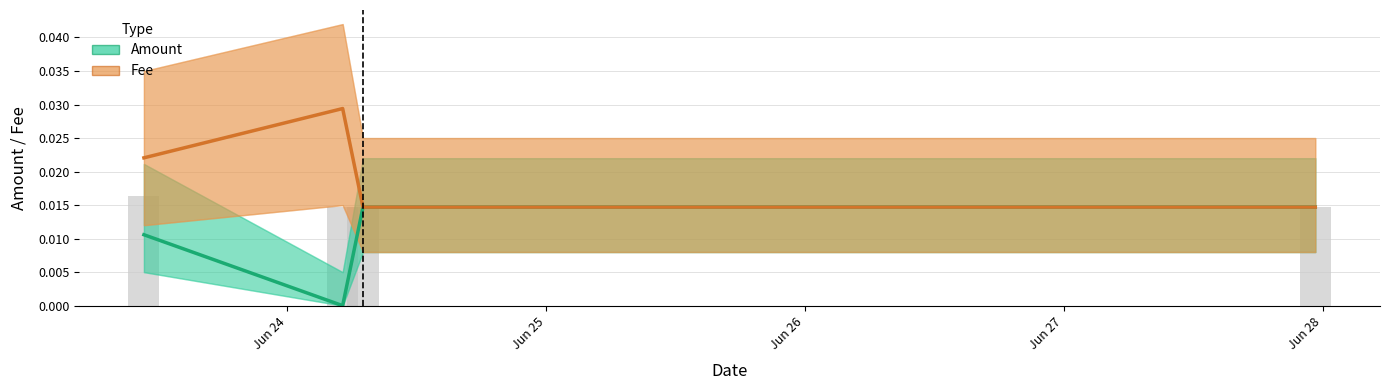

At which label does Fee reach its minimum?

Jun 26